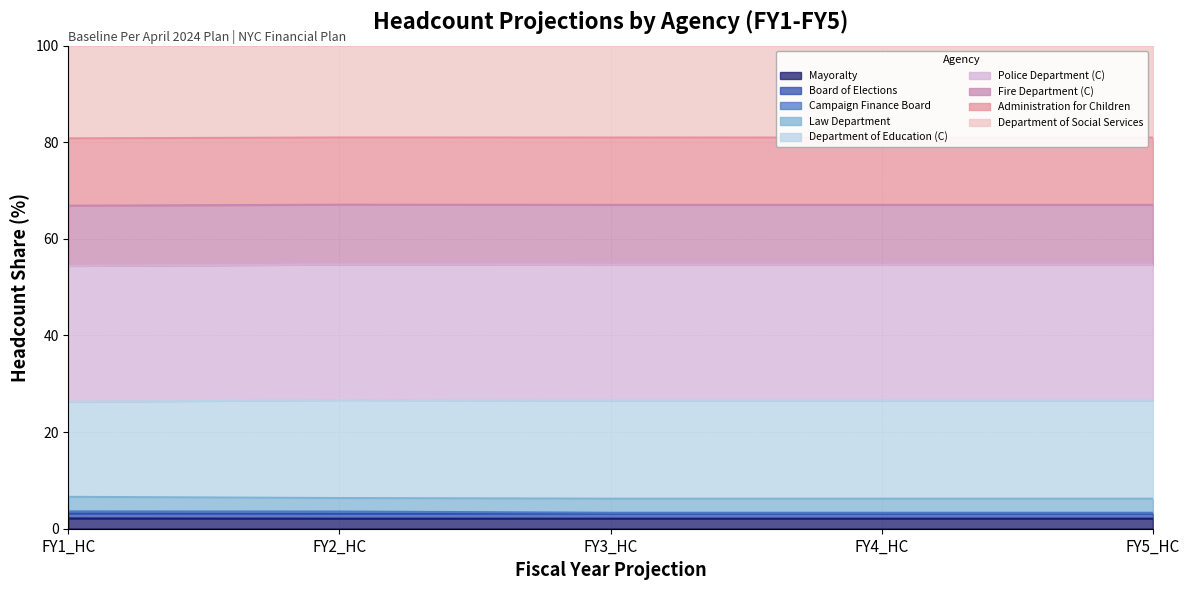

What is the label of the 3rd point from the right?

FY3_HC